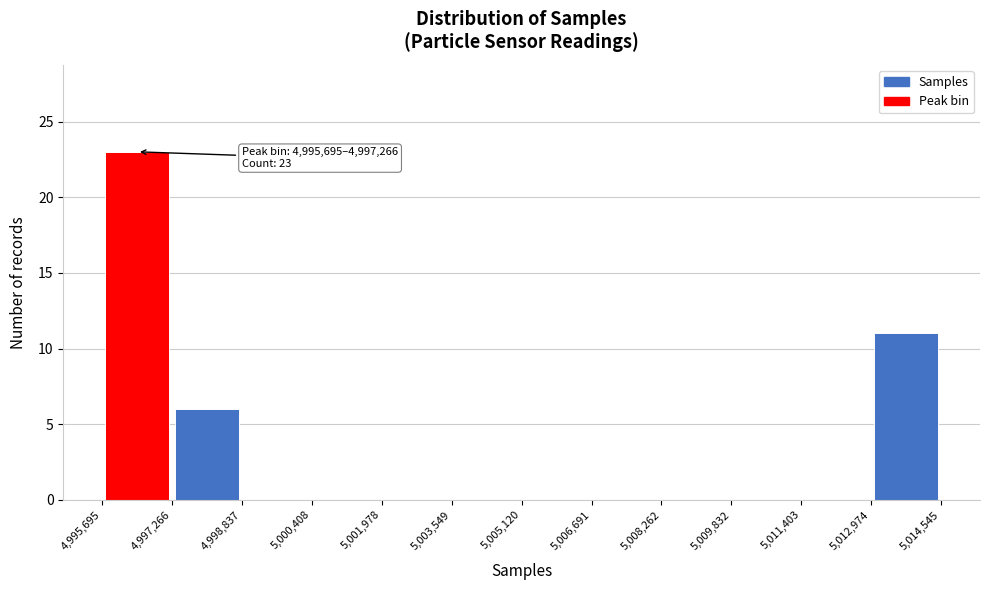

Over which range of the x-axis is the bar tallest?

4,995,695 to 4,997,266